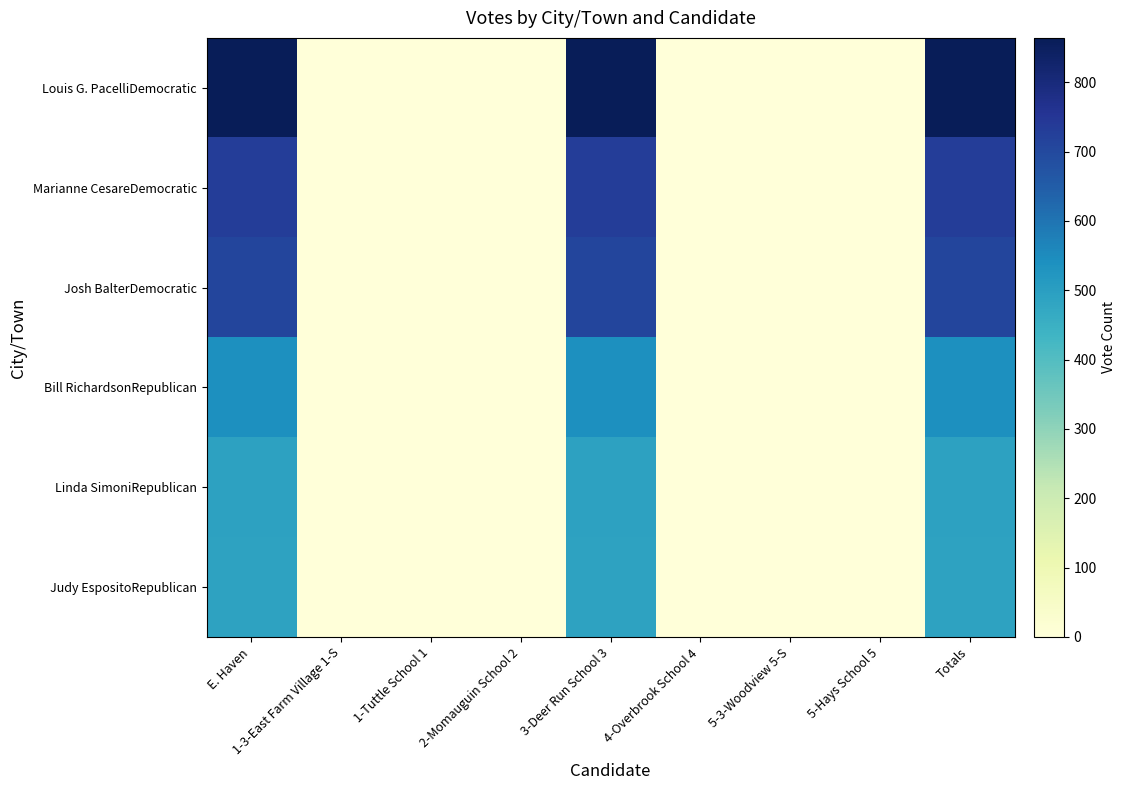

At how many categories does at least one series exceed 546?

3